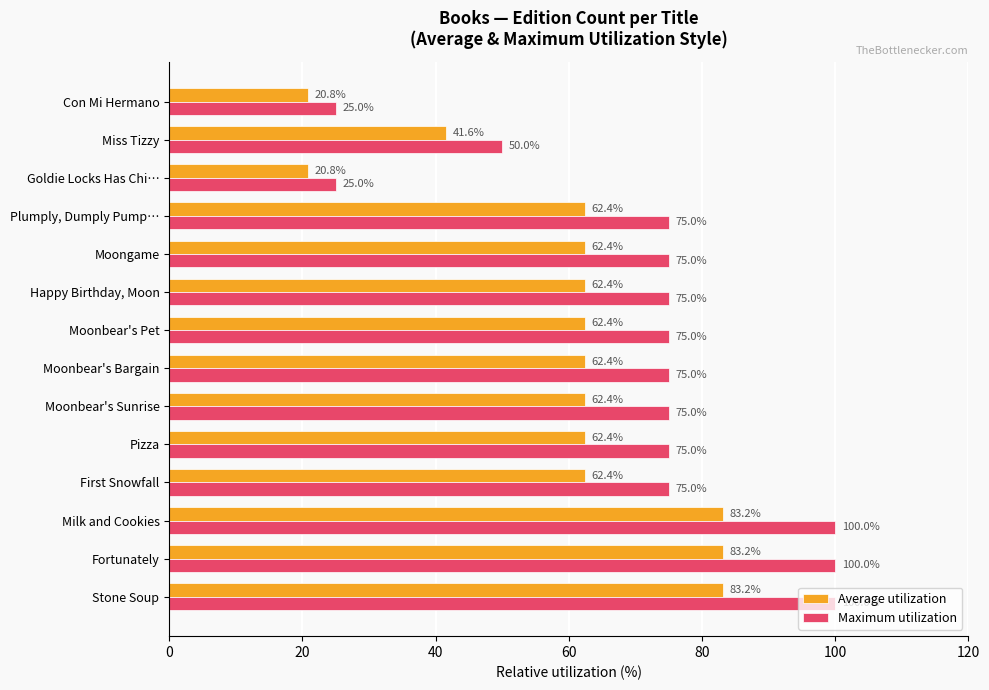

Is the value of Average utilization at Moonbear's Pet greater than the value of Maximum utilization at Goldie Locks Has Chi…?

Yes